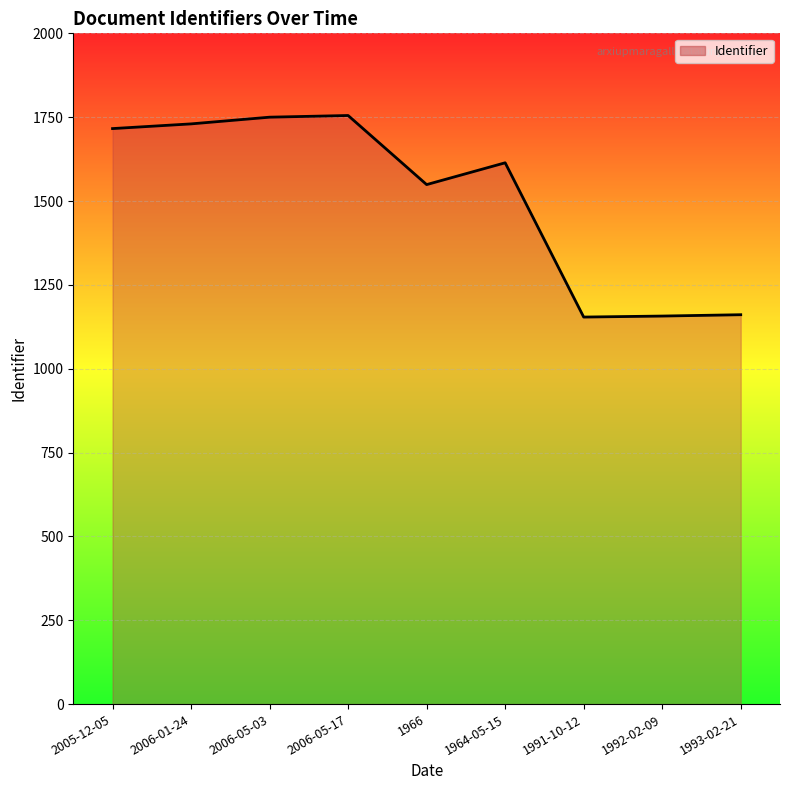

What is the change in value from 1964-05-15 to 1991-10-12?

-460